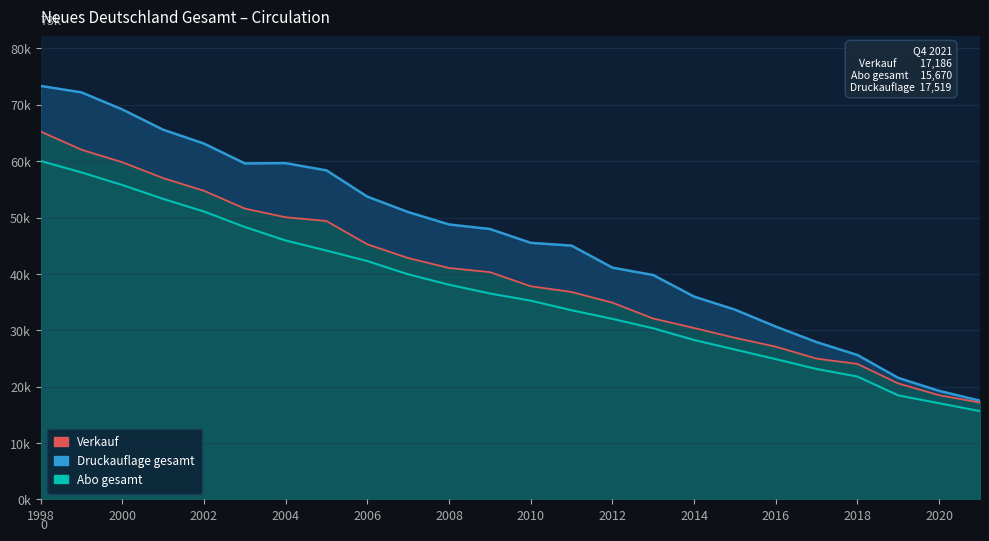

Reading left to right, list all the values displayed in this chart.

Verkauf: 65261	62027	59811	56992	54746	51587	50049	49382	45247	42814	41049	40320	37814	36797	34901	32090	30409	28669	27096	24978	24035	20577	18491	17186
Abo gesamt: 60034	58001	55768	53305	51064	48325	45922	44145	42276	39926	38084	36529	35259	33556	32030	30353	28281	26585	24885	23136	21793	18452	17067	15670
Druckauflage gesamt: 73339	72196	69174	65575	63118	59596	59646	58360	53704	50966	48771	47967	45513	45020	41111	39799	35976	33665	30659	27904	25617	21556	19256	17519